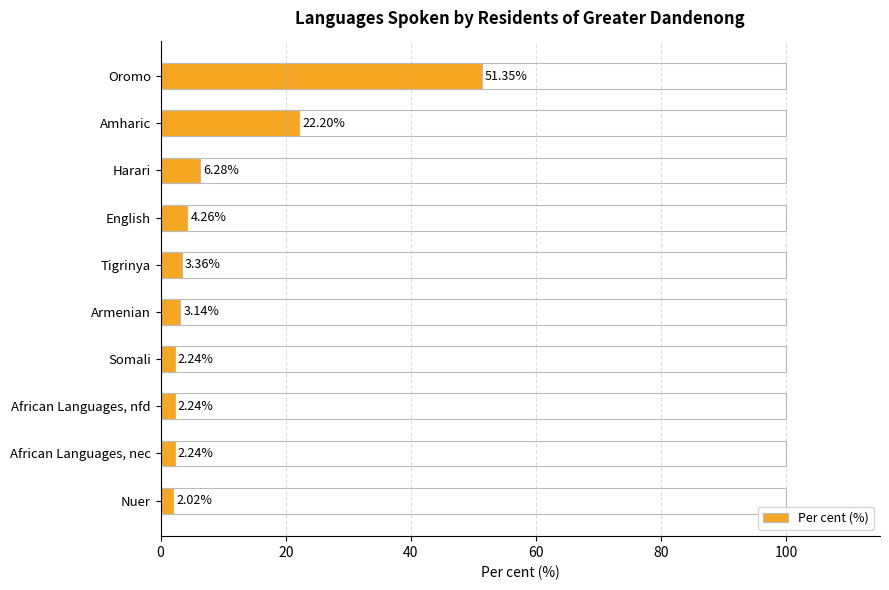

Reading left to right, list all the values displayed in this chart.

51.3	22.2	6.3	4.3	3.4	3.1	2.2	2.2	2.2	2.0